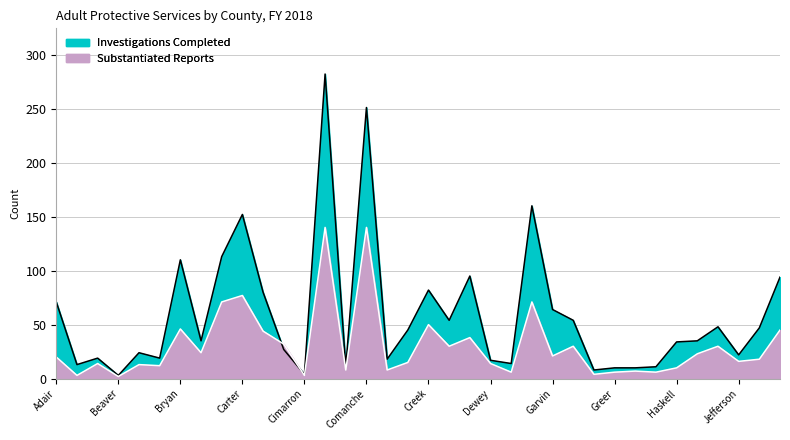

Is it true that Substantiated Reports equals 10 at Haskell?

True